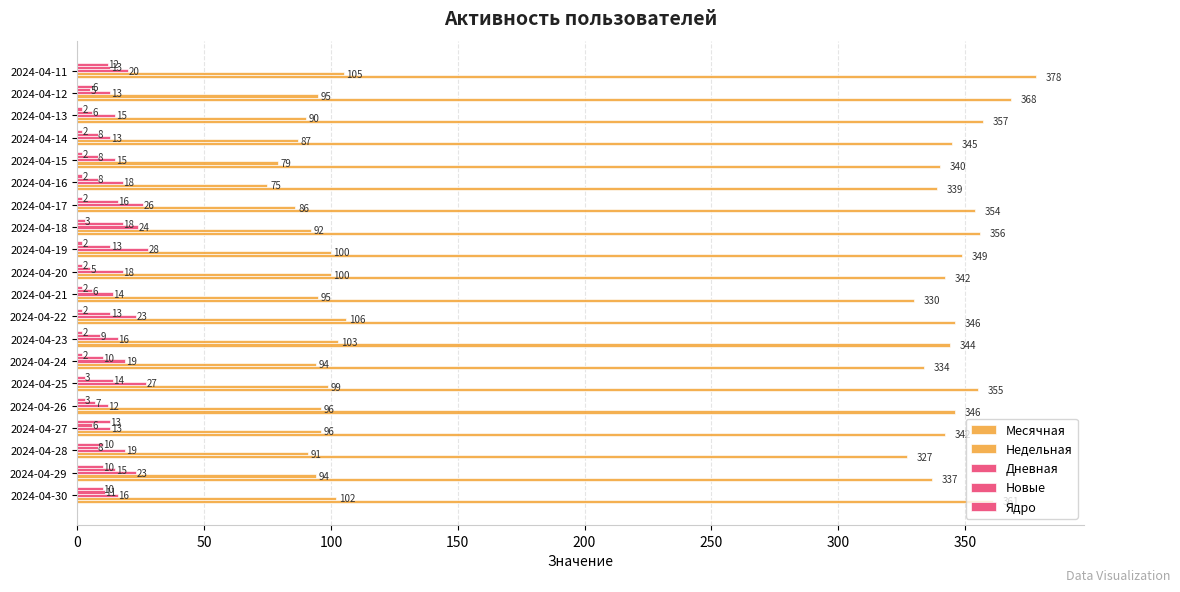

Count the number of categories in the chart.

20